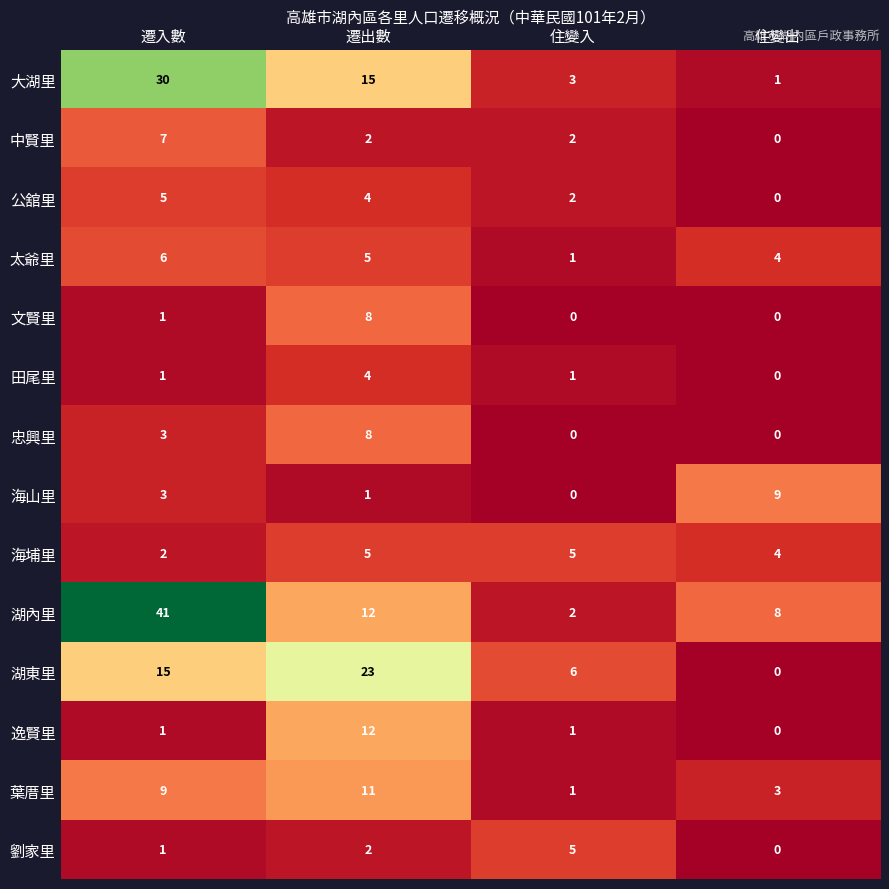

What is the sum of all 湖東里 values?

44